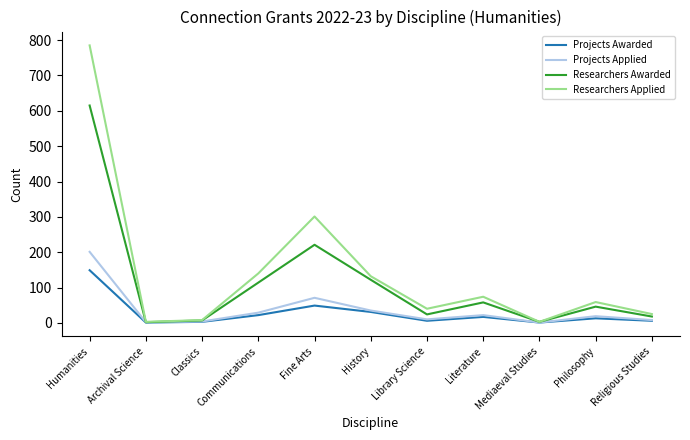

What is the lowest value of the Projects Awarded series?

1